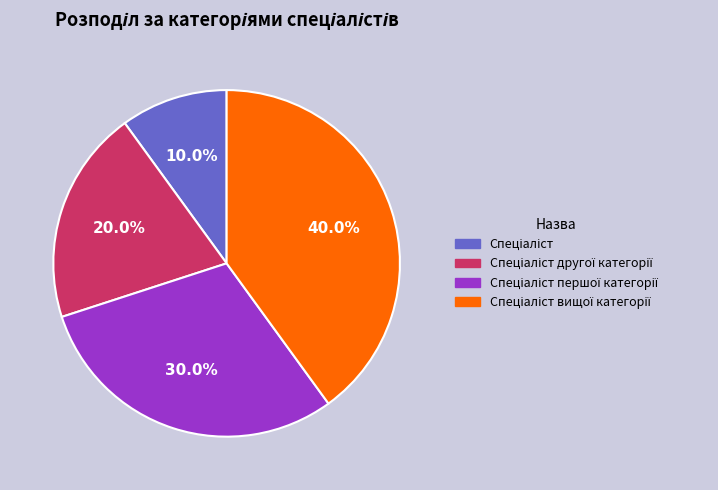

Is there a majority slice in this chart?

No